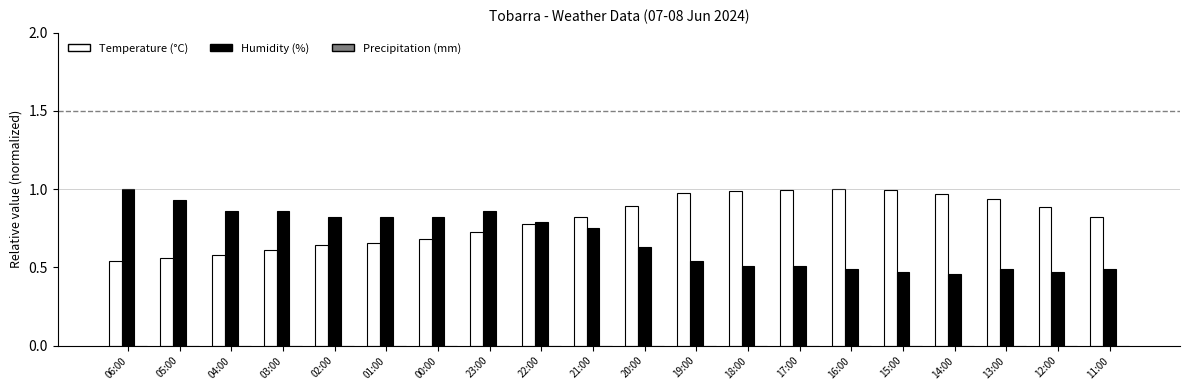

What is the label of the 5th bar from the left?

02:00